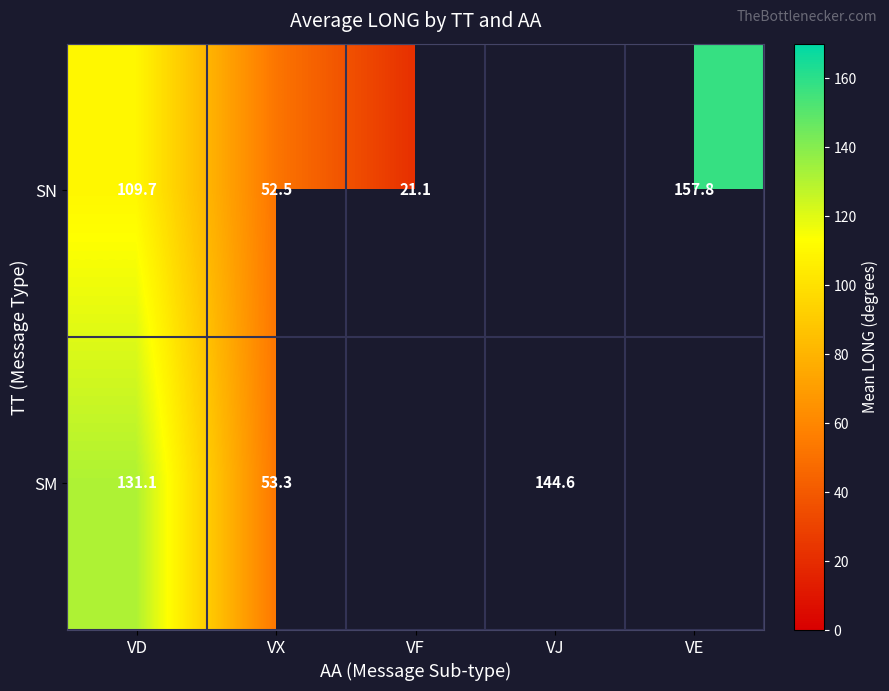

What is the sum of the SN values at VD and VE?

267.5